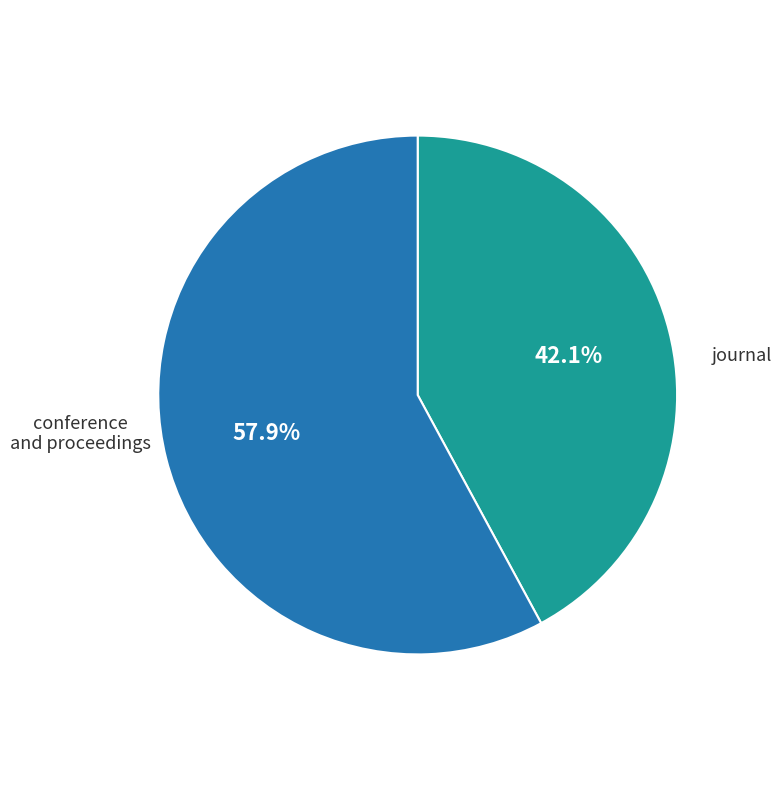

Combined, what portion of the pie is journal and conference and proceedings?

100.0%